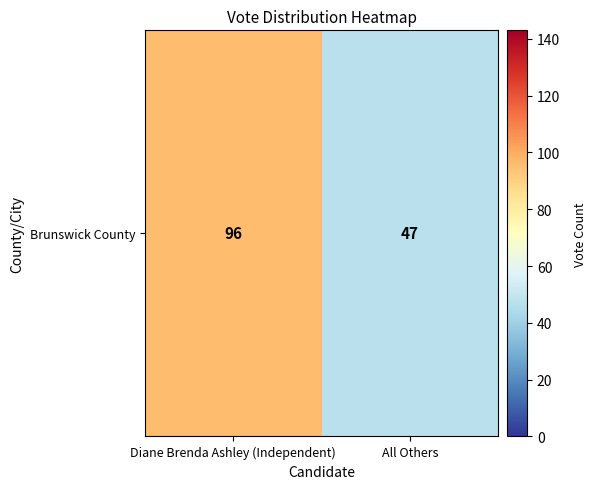

The chart shows a value of 96 at Diane Brenda Ashley (Independent). True or false?

True